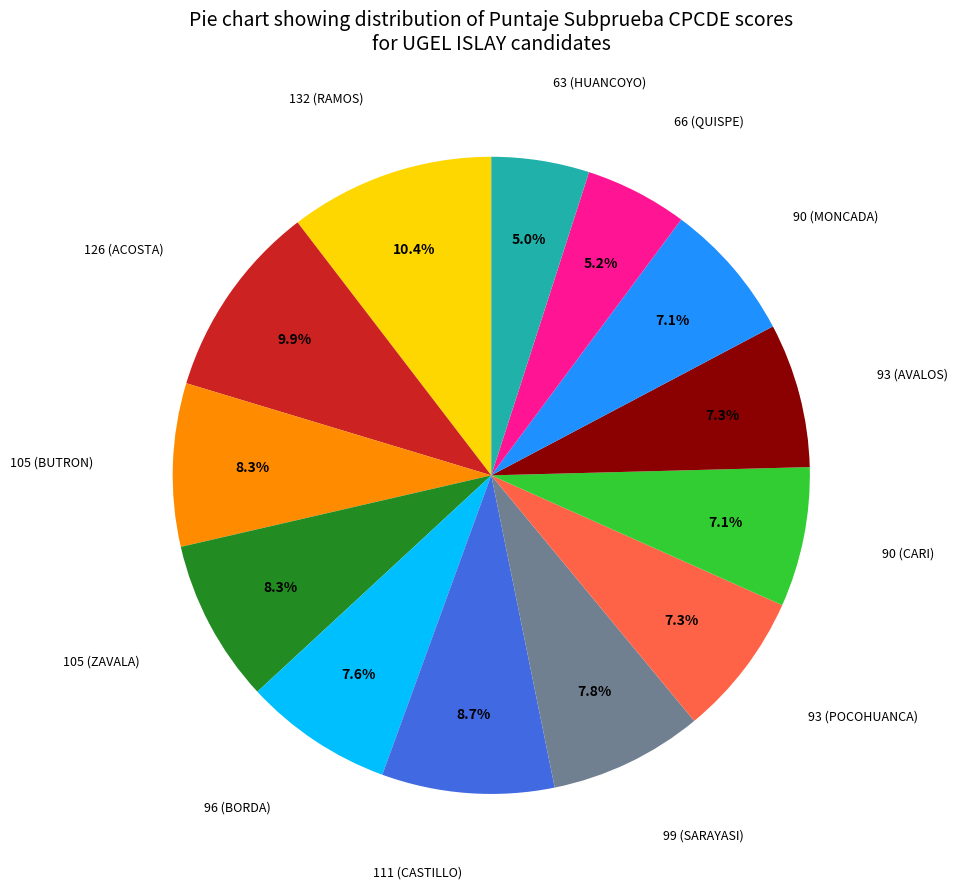

Is there any slice that represents more than half of the pie?

No